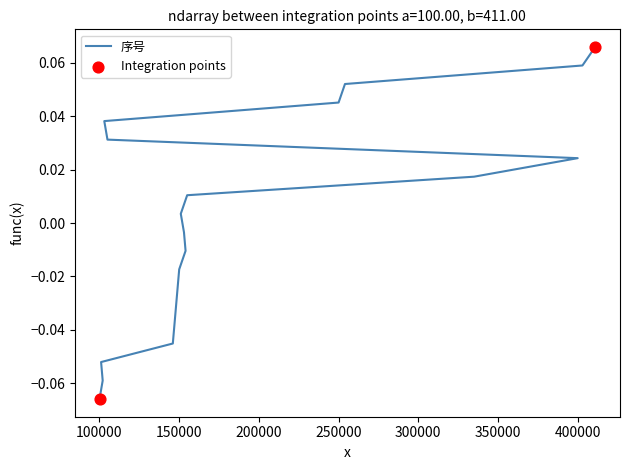

Which has a higher value, 154001 or 101001?

154001